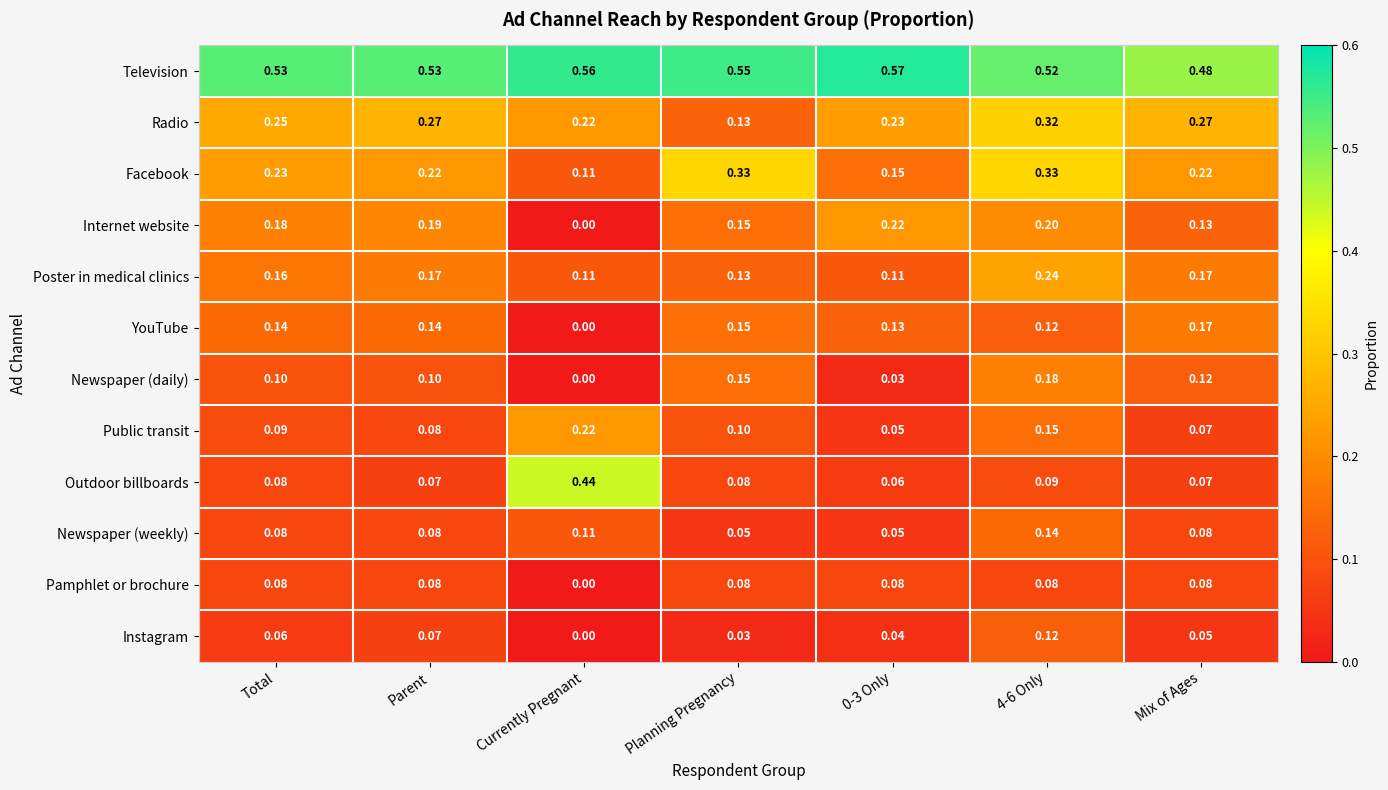

Which category has the lowest value in the Radio series?

Planning Pregnancy